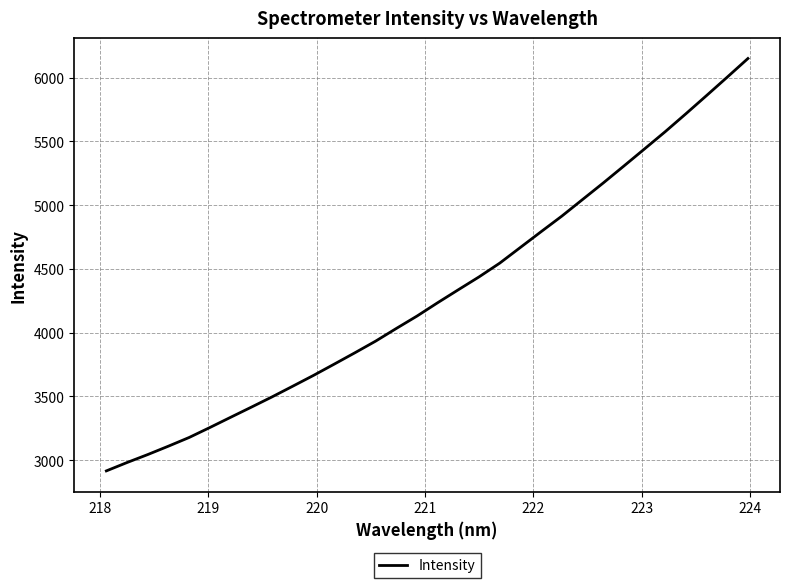

What is the sum of all values?

137882.4